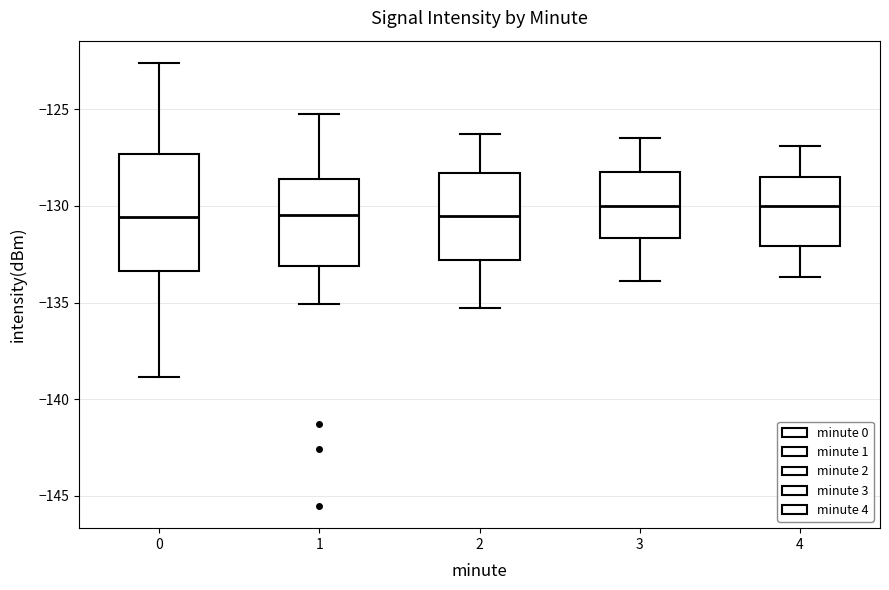

Where does the lower whisker of the box at x = 0 end on the y-axis? The values are not printed on the chart, so give them approximately, as read against the axis.

-139.0